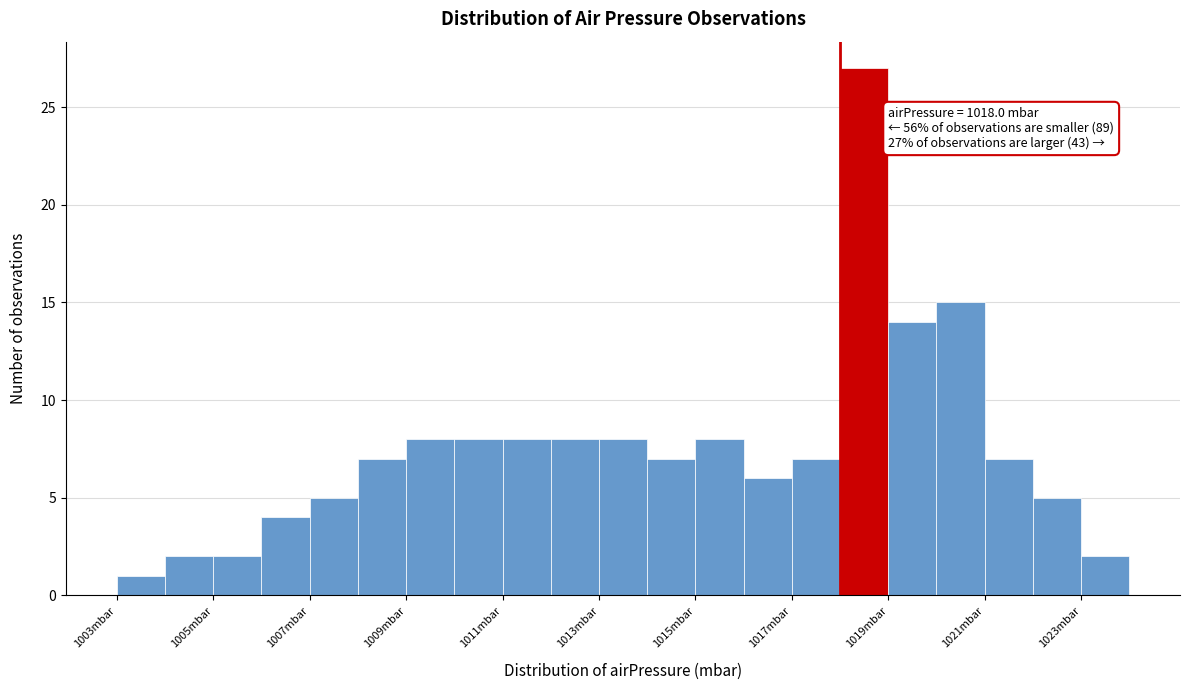

Over which range of the x-axis is the bar tallest?

1018 to 1019